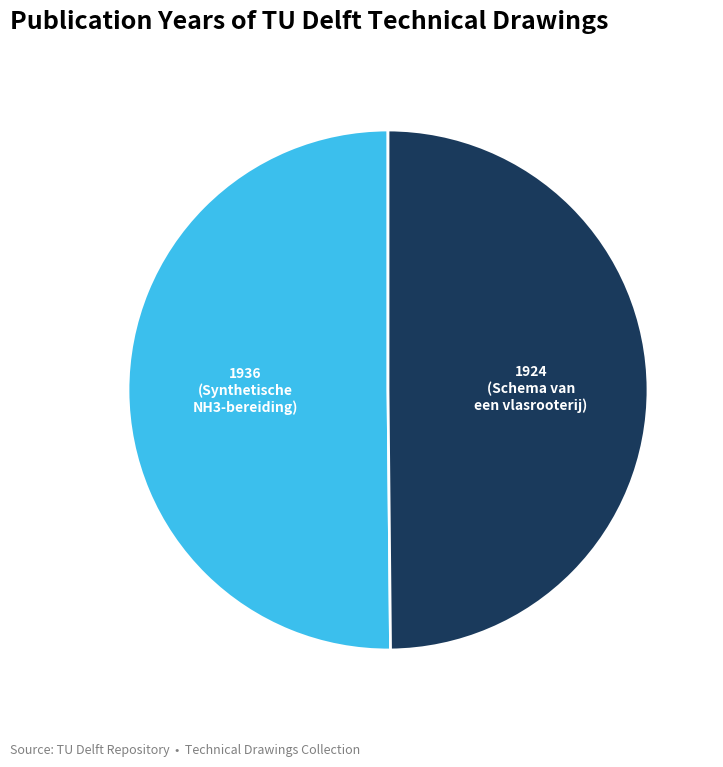

Does any single category account for the majority?

Yes